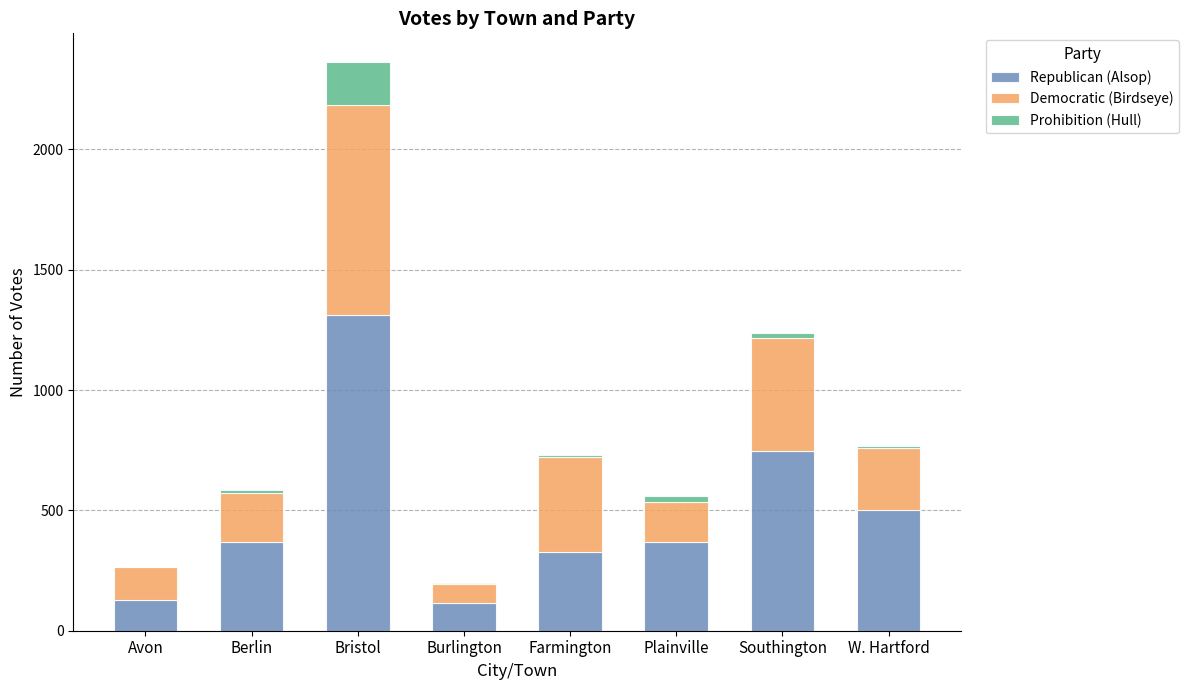

At which category is the sum across all series the highest?

Bristol